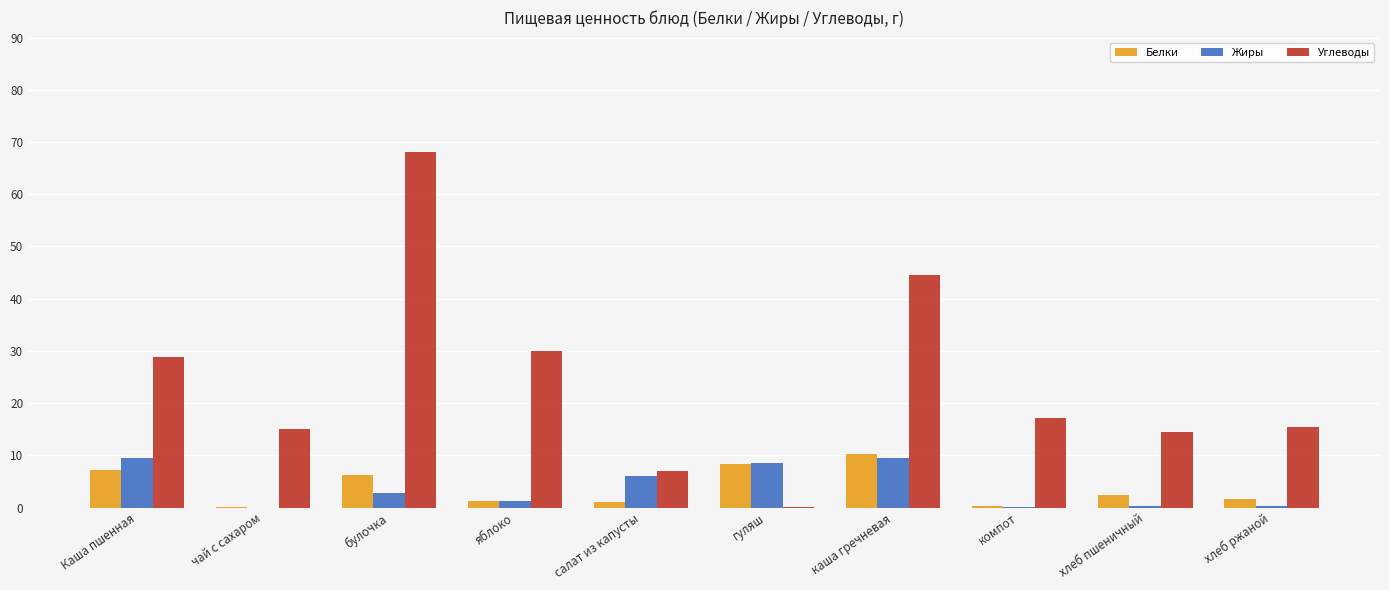

The value of Жиры at салат из капусты is 6.0. True or false?

True